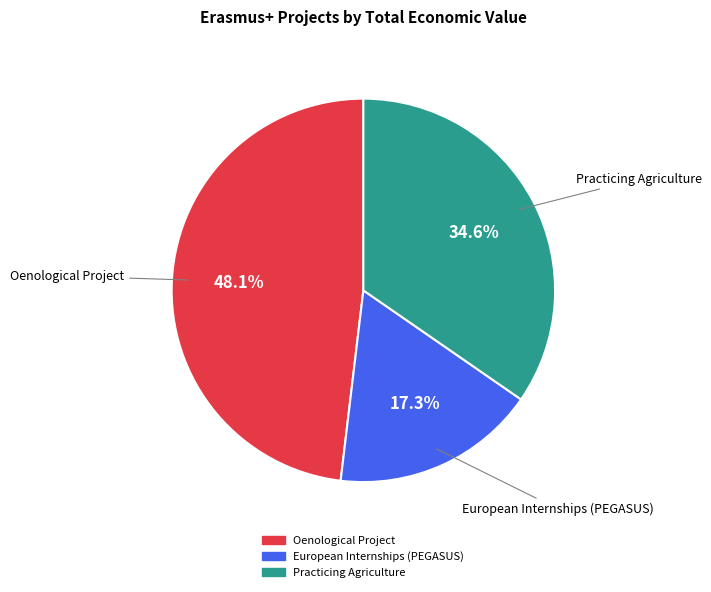

To the nearest percent, what is the difference between the largest and smallest slice percentages?

31%